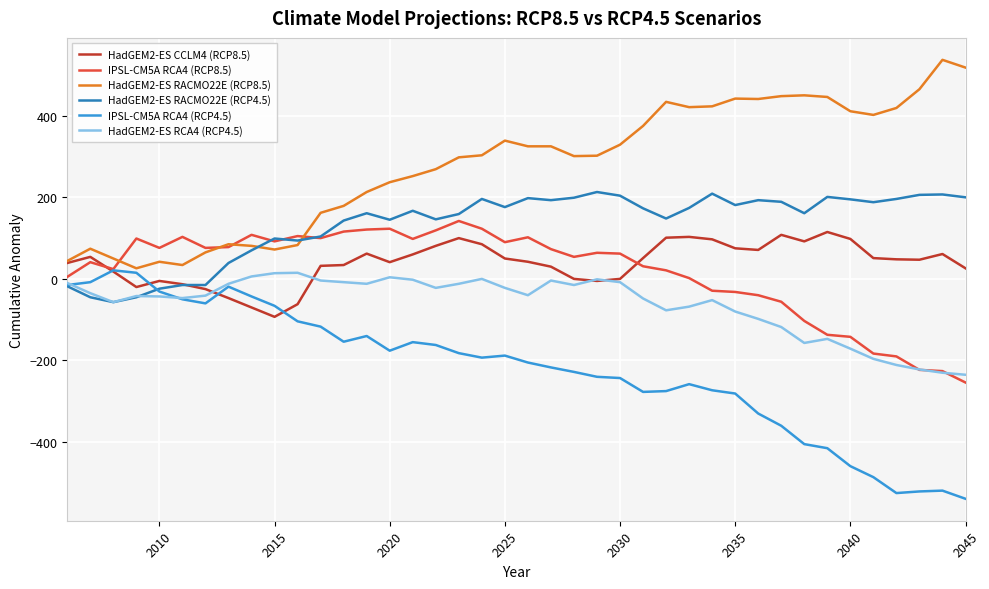

What is the greatest value displayed?

537